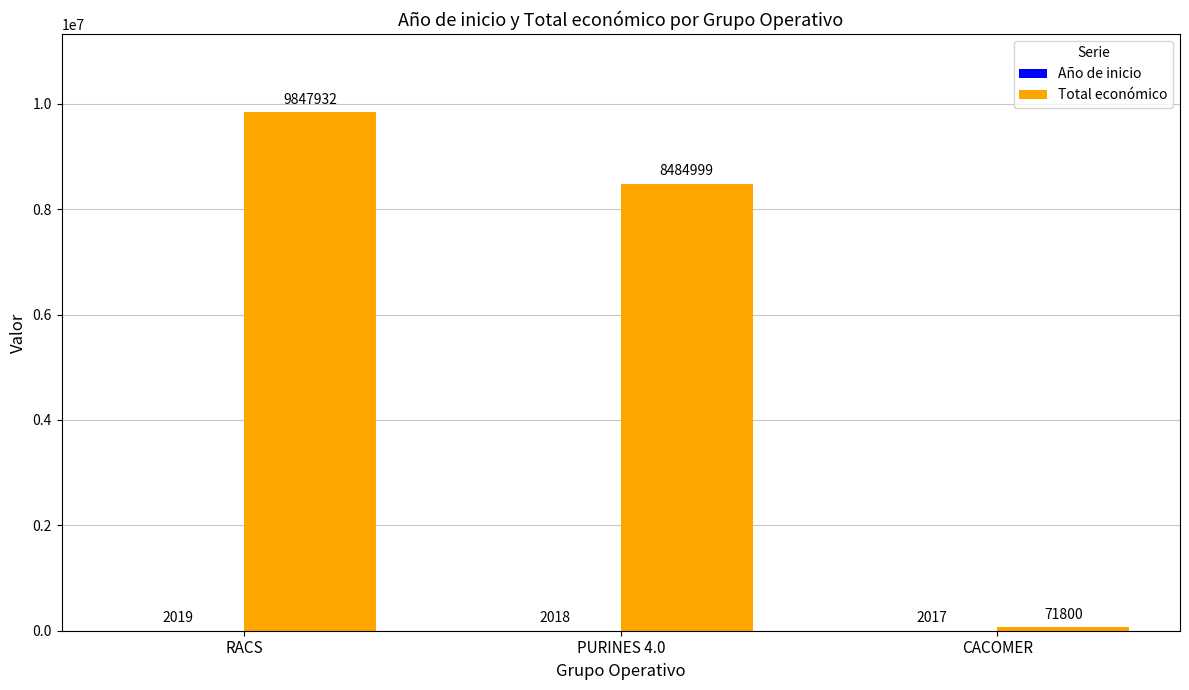

True or false: Total económico has a value of 71800 at CACOMER.

True